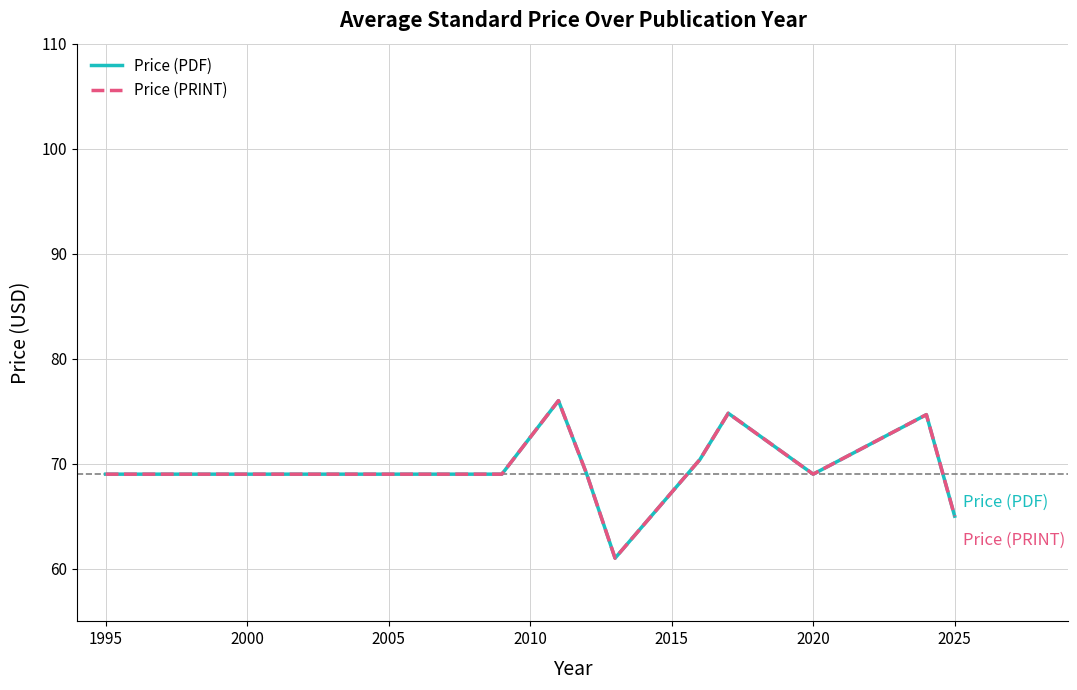

How many distinct data groups are displayed?

2